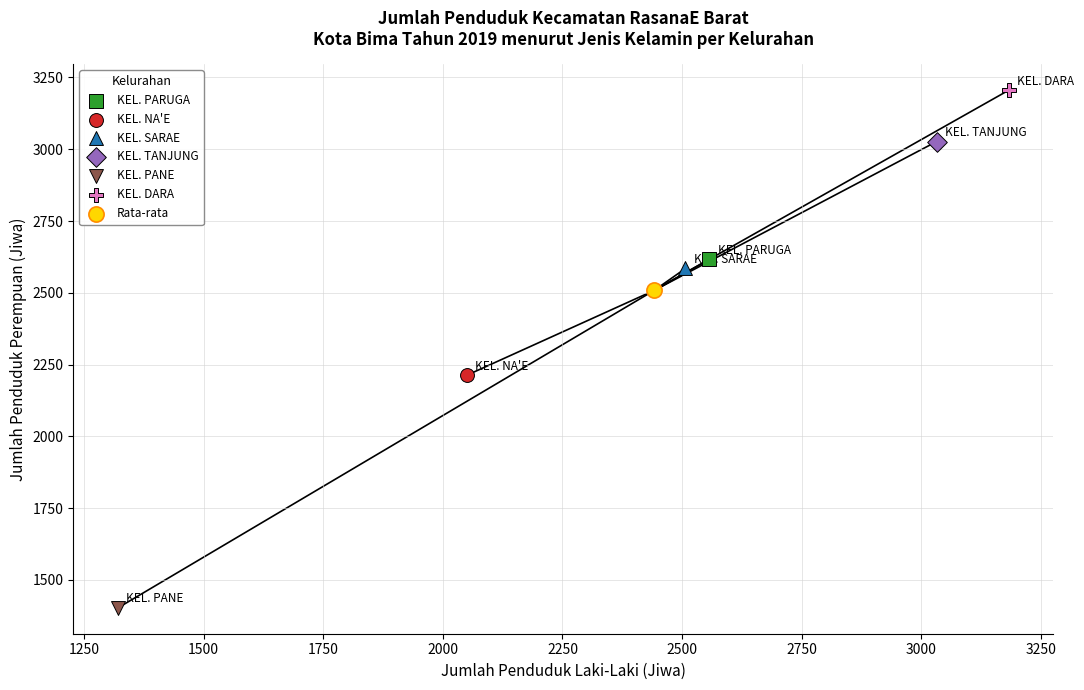

Which series reaches the maximum Y coordinate?

KEL. DARA